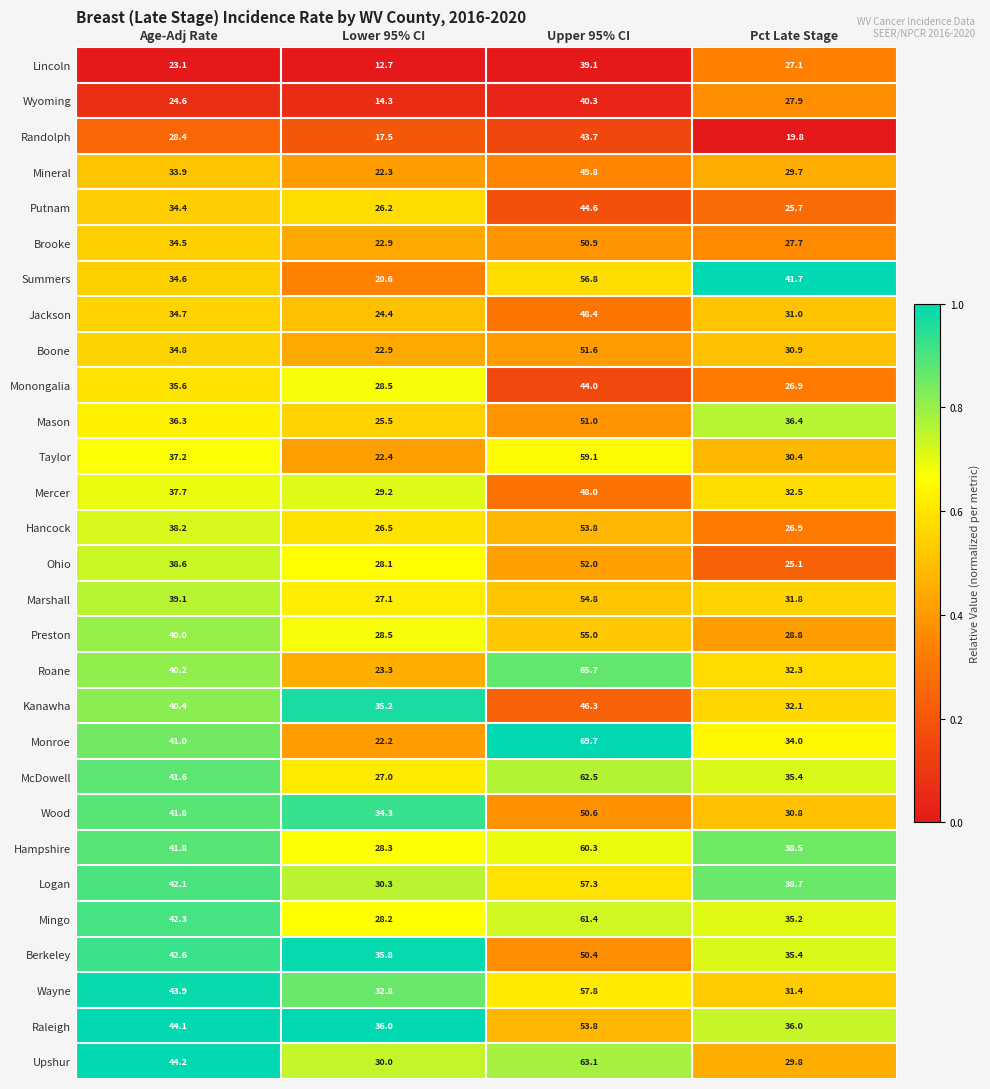

At which category is the sum across all series the highest?

Upper 95% CI